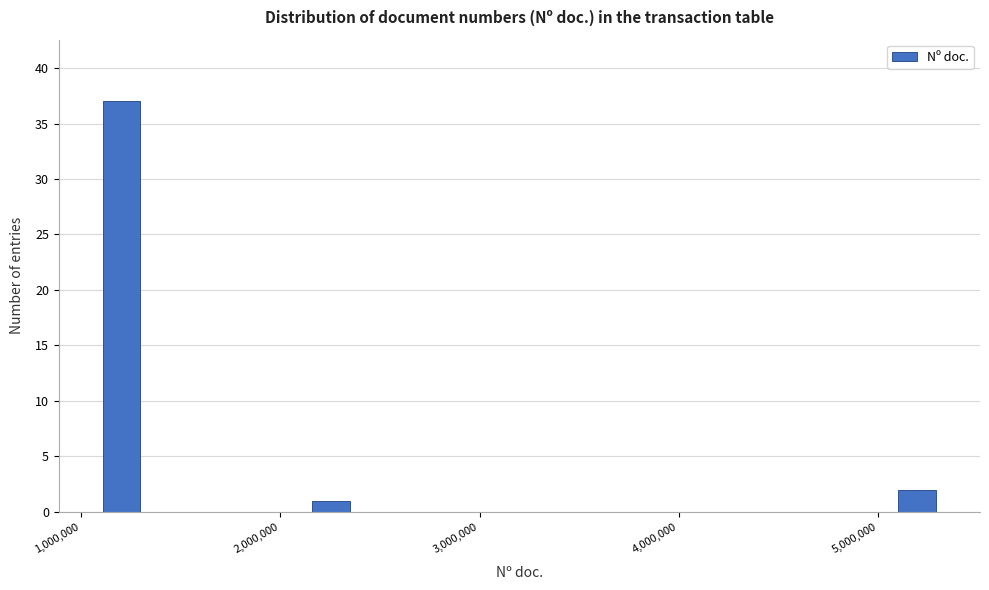

Around what value on the x-axis is the tallest bar? Give the approximate position of its centre, as read against the axis.

1200000